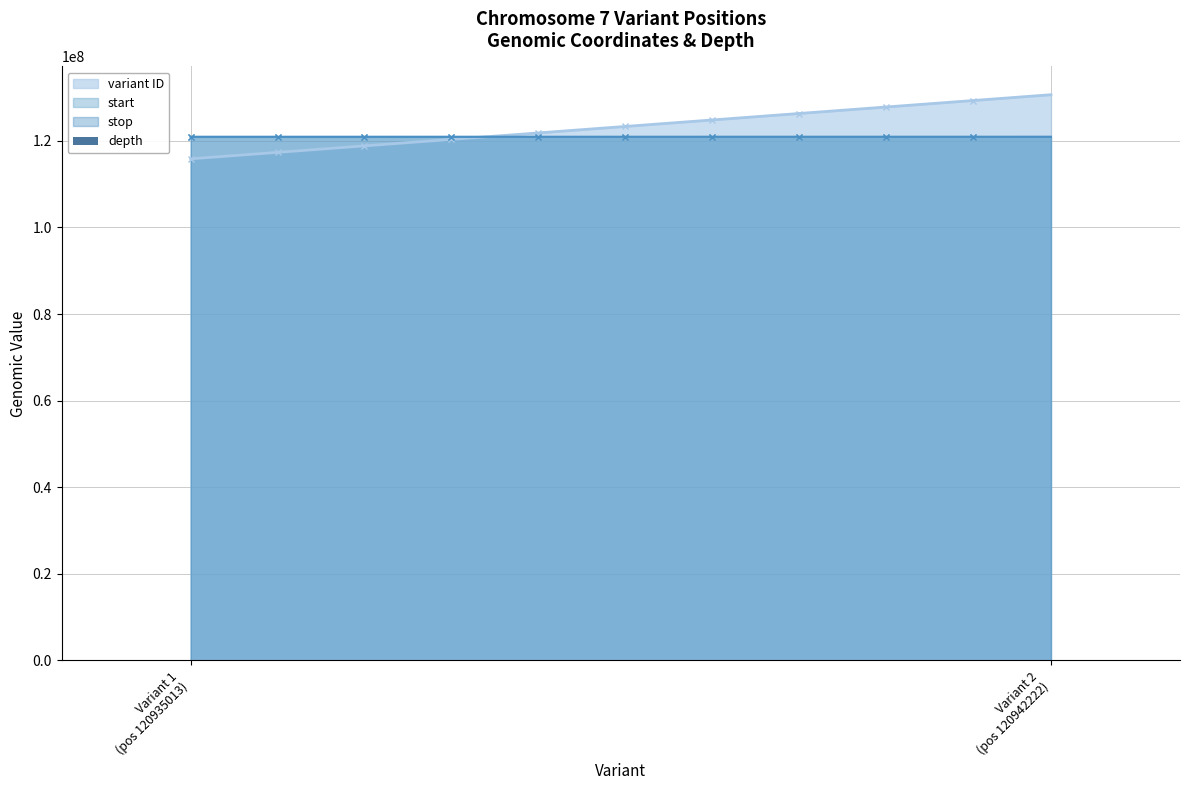

What position from the right is heterozygous (130666621)?

1